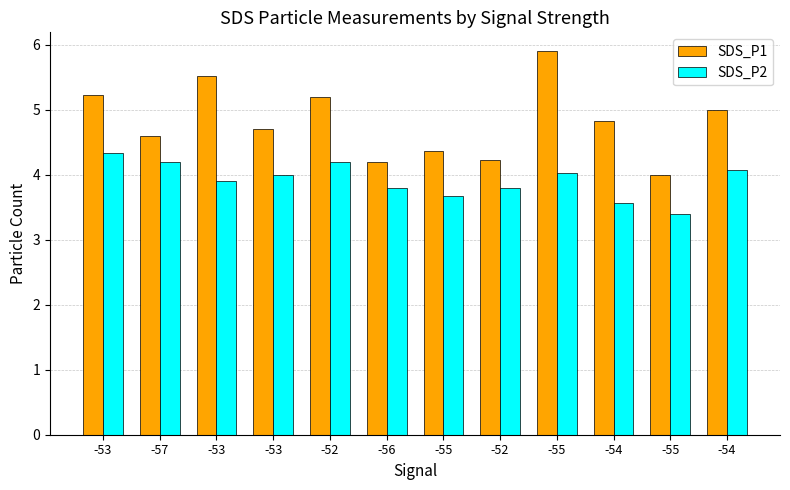

What is the difference between the maximum and second lowest values in the SDS_P2 series?

0.8